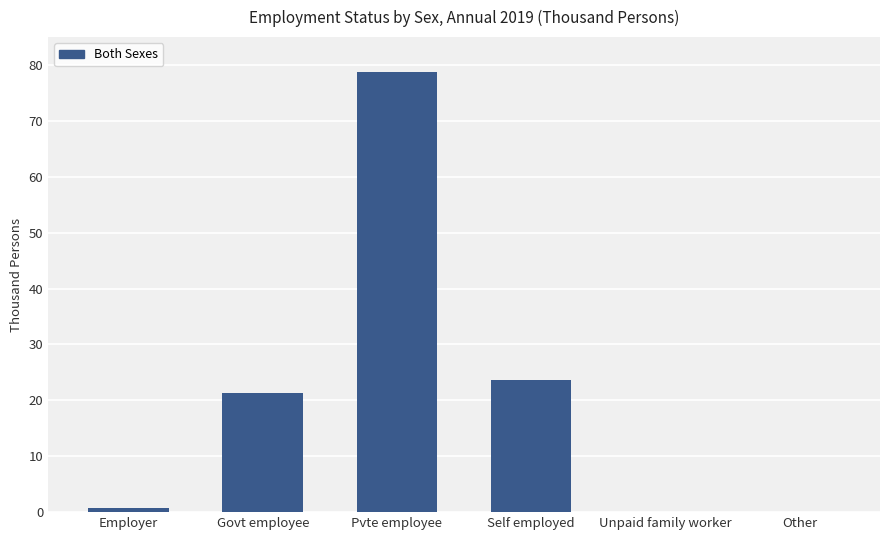

What is the greatest value displayed?

78.8